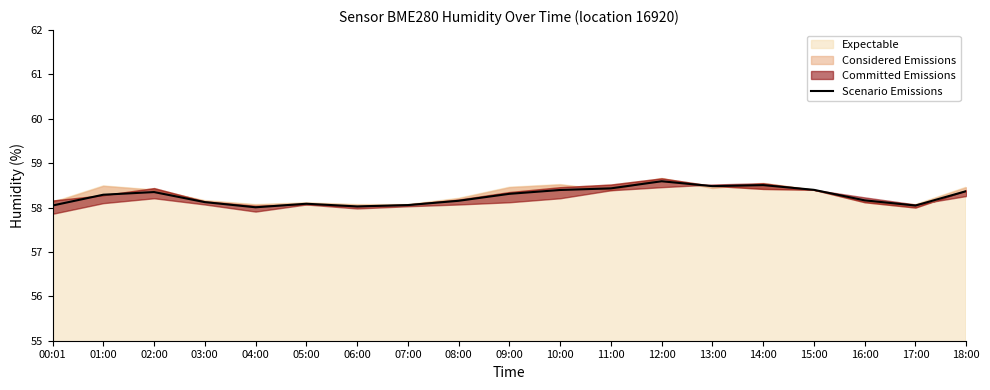

What is the difference between the second highest and second lowest values?

0.5